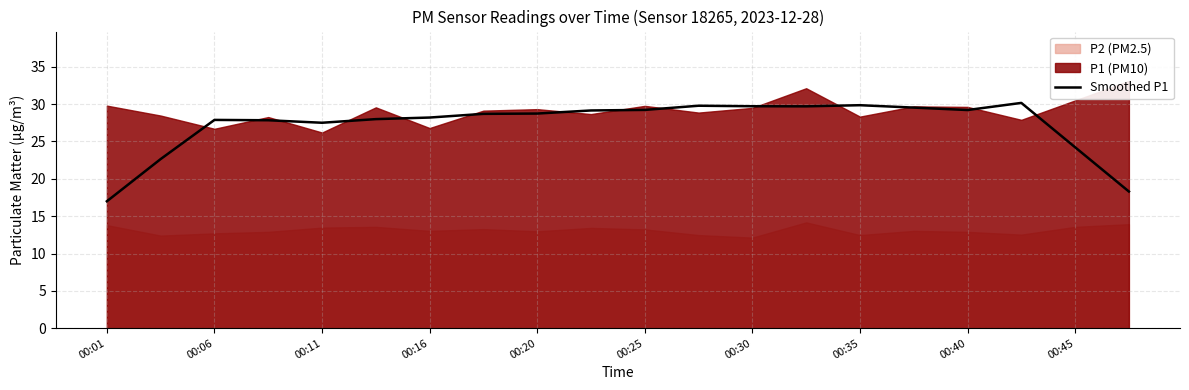

Which category has the lowest value in the Smoothed P1 series?

00:01